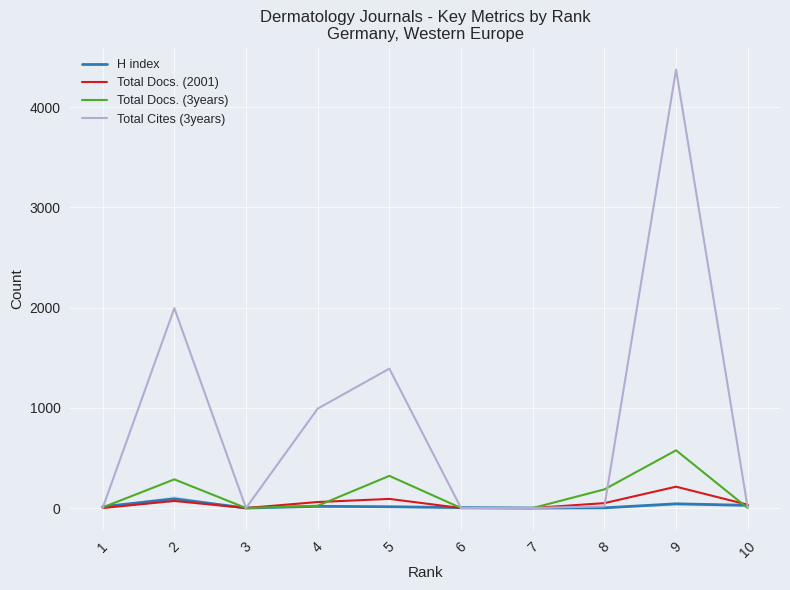

What is the maximum value shown in the chart?

4375